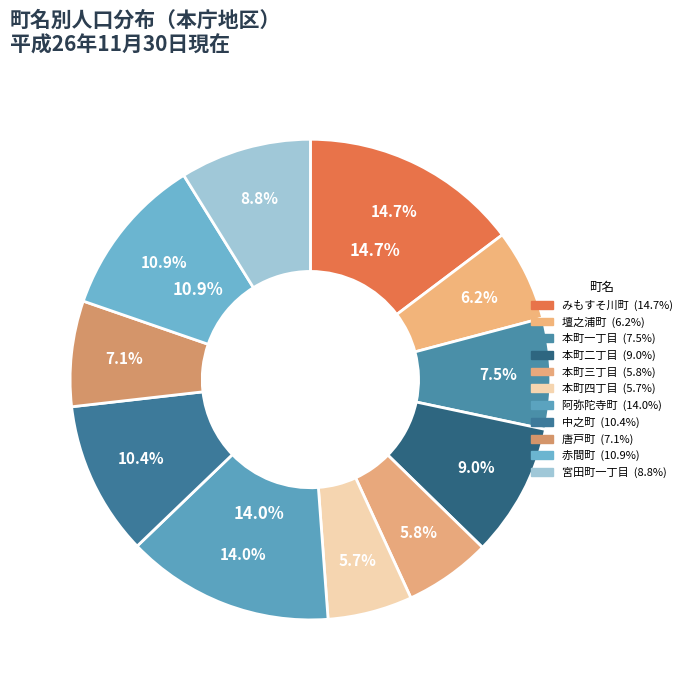

To the nearest percent, what is the combined percentage of みもすそ川町 and 壇之浦町?

21%